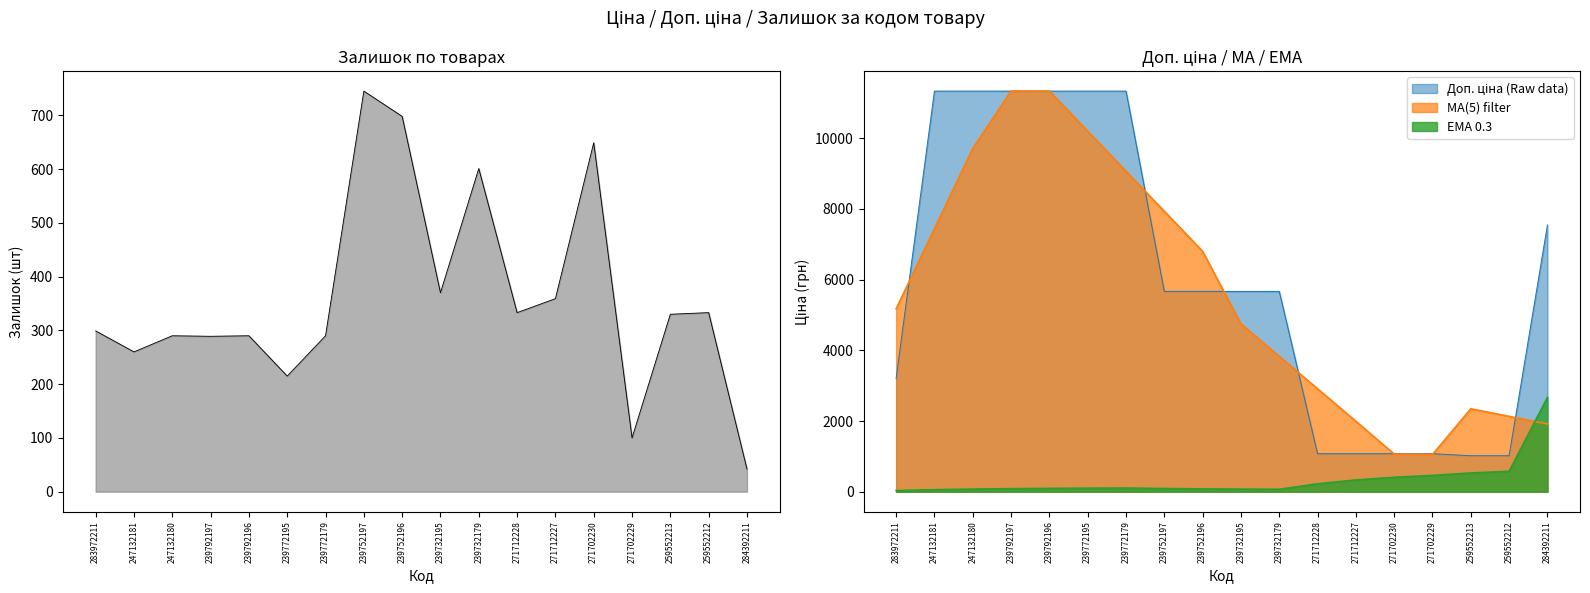

Is it true that Доп. ціна equals 11334.0 at 247132181?

True